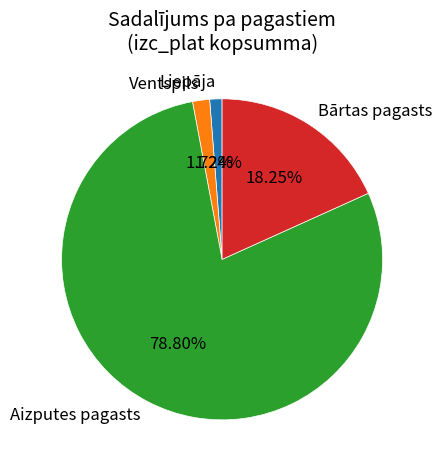

To the nearest percent, what portion does Aizputes pagasts represent?

79%